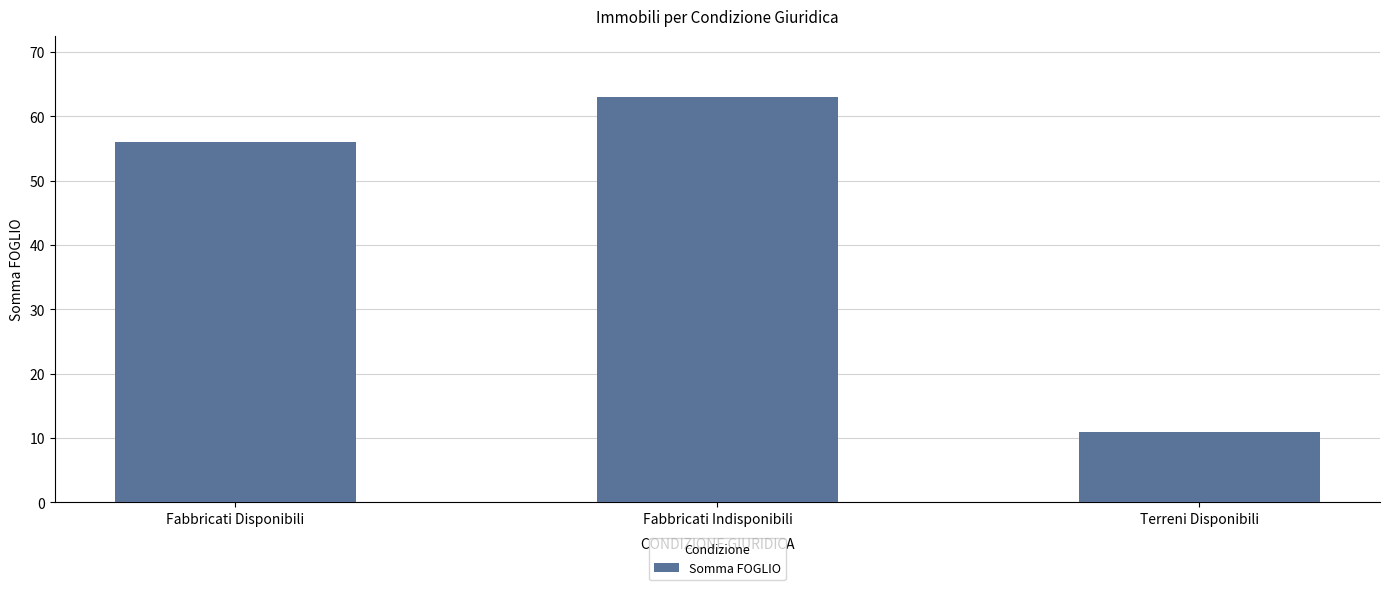

Which label corresponds to the largest value in the chart?

Fabbricati Indisponibili